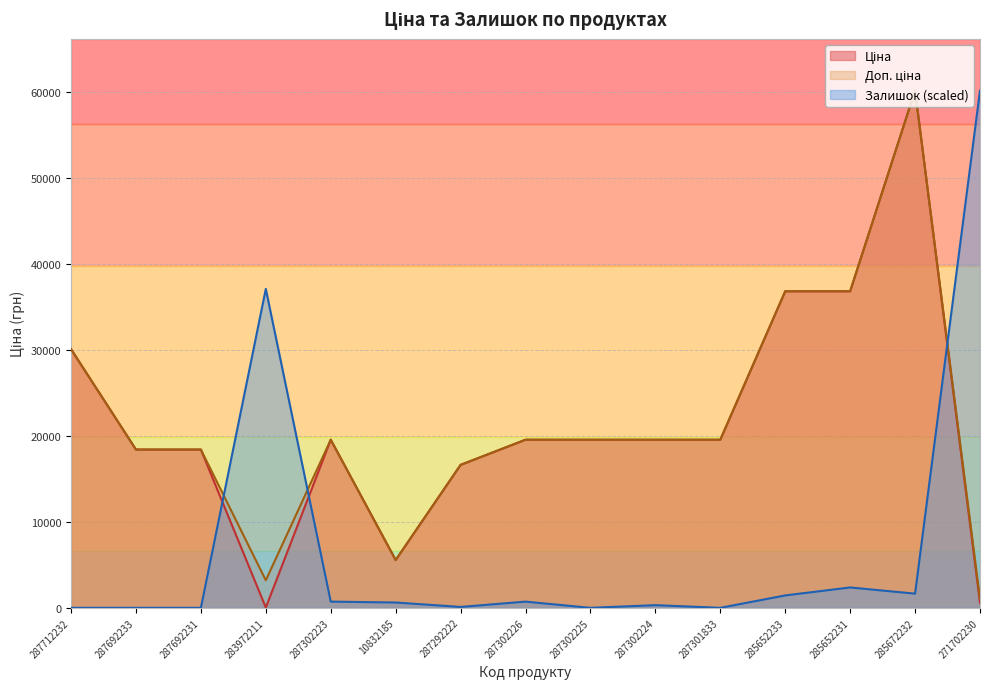

At which category is the sum across all series the highest?

285672232